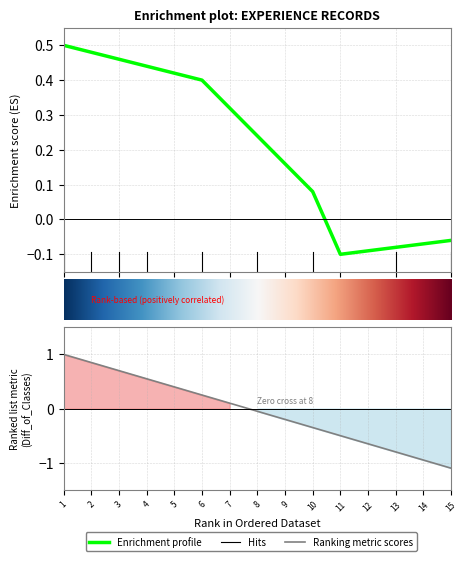

What is the value of the 8th point from the left?

-0.1